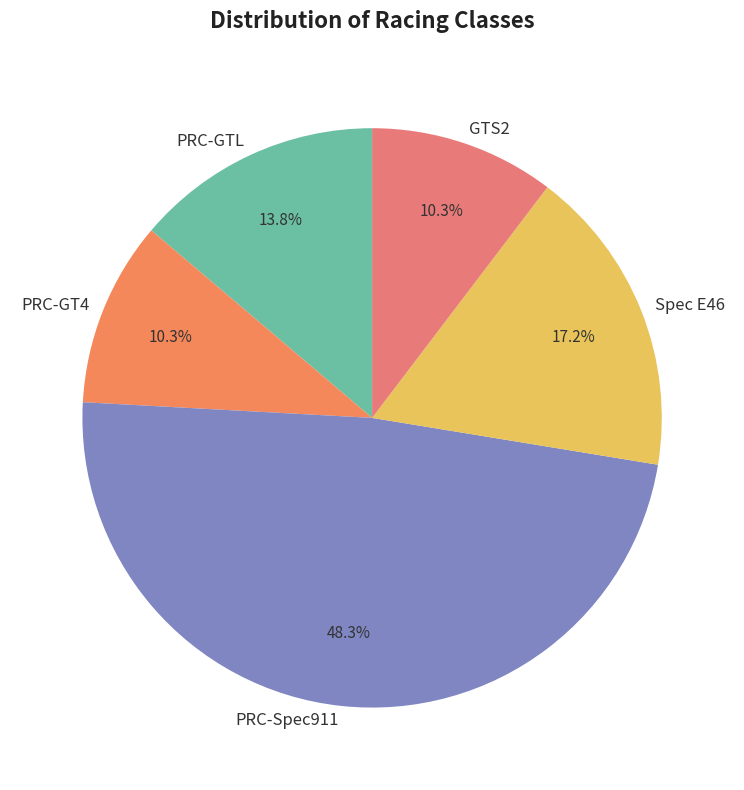

What percentage is the PRC-GTL slice, to the nearest percent?

14%